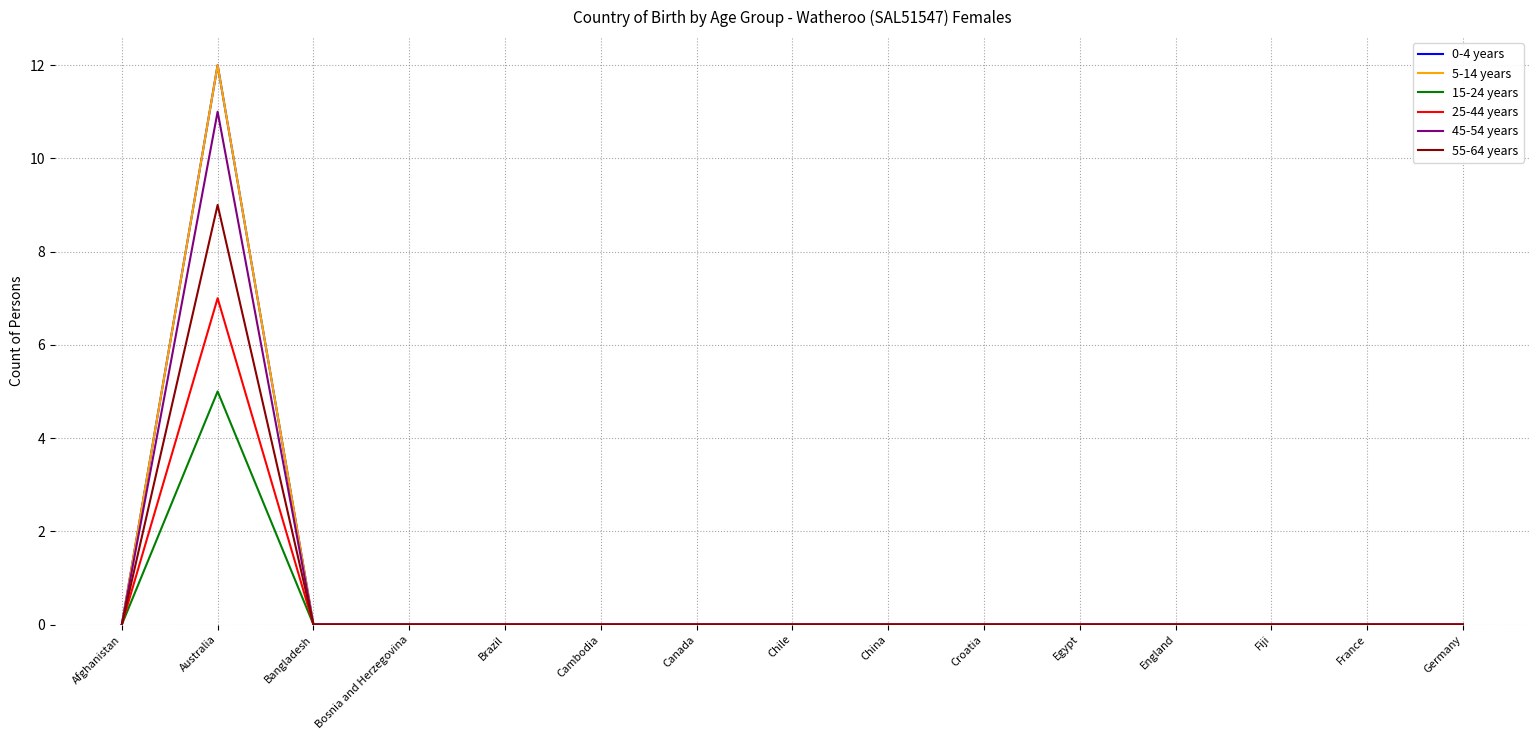

Is this an area chart (filled region under the line)?

No